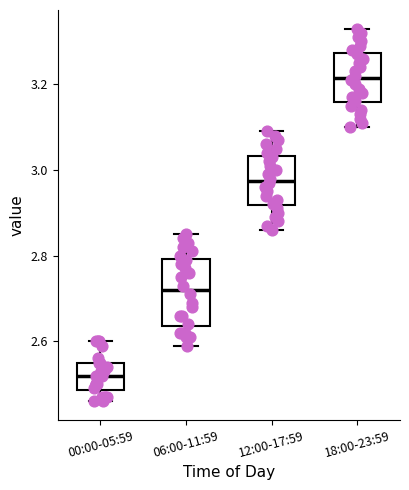

Reading left to right, transcribe this box plot: for each box, give where its median line is, the range the box spans, and where its two whiskers end, as read against the y-axis. The values are not printed on the chart, so give them approximately, as read against the axis.

00:00-05:59: median 2.52, box 2.48 to 2.56, whiskers 2.46 to 2.60
06:00-11:59: median 2.72, box 2.64 to 2.80, whiskers 2.60 to 2.86
12:00-17:59: median 2.98, box 2.92 to 3.04, whiskers 2.86 to 3.10
18:00-23:59: median 3.22, box 3.16 to 3.28, whiskers 3.10 to 3.34